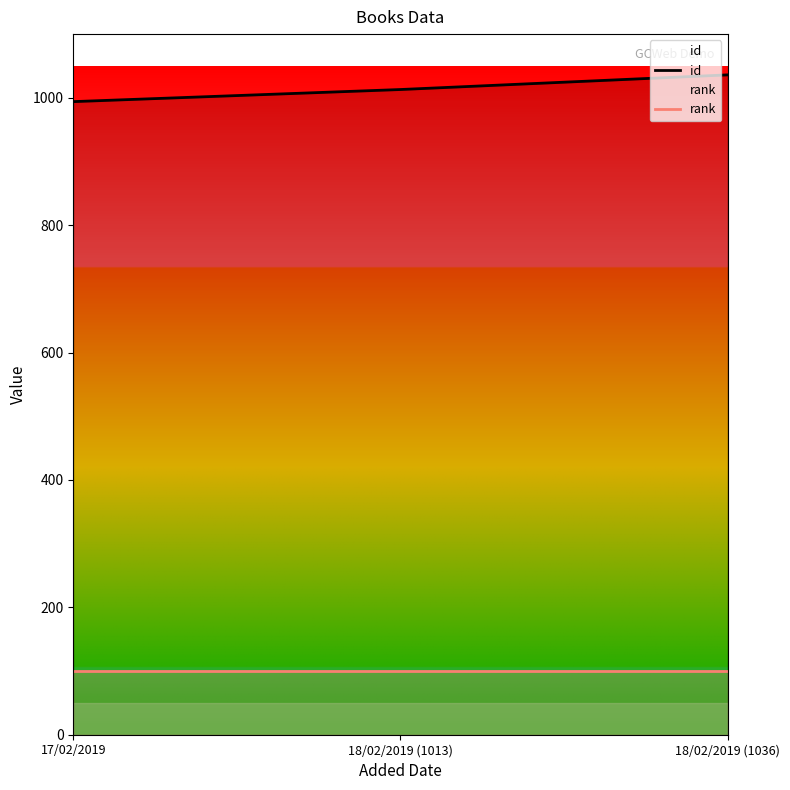

What is the sum of all rank values?

300